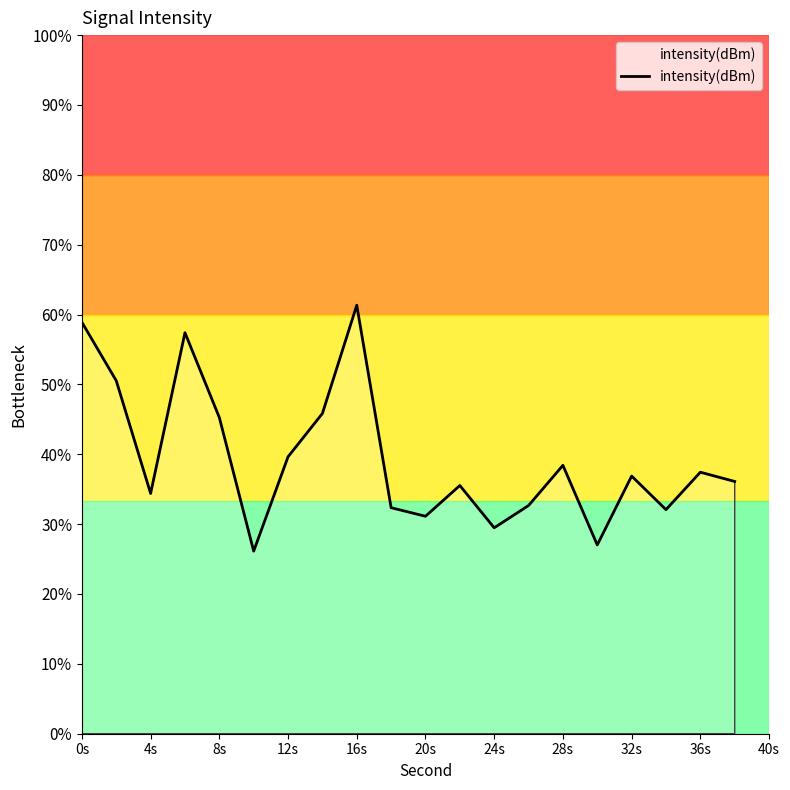

How many points are lower than both their immediate neighbors (excluding endpoints)?

6